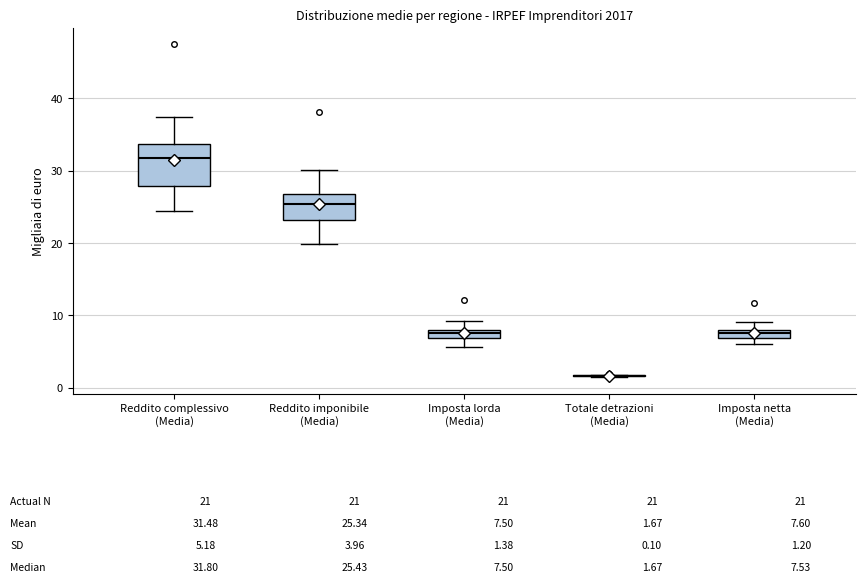

Comparing the boxes themselves (not the whiskers), which one is the tallest?

Reddito complessivo (Media)